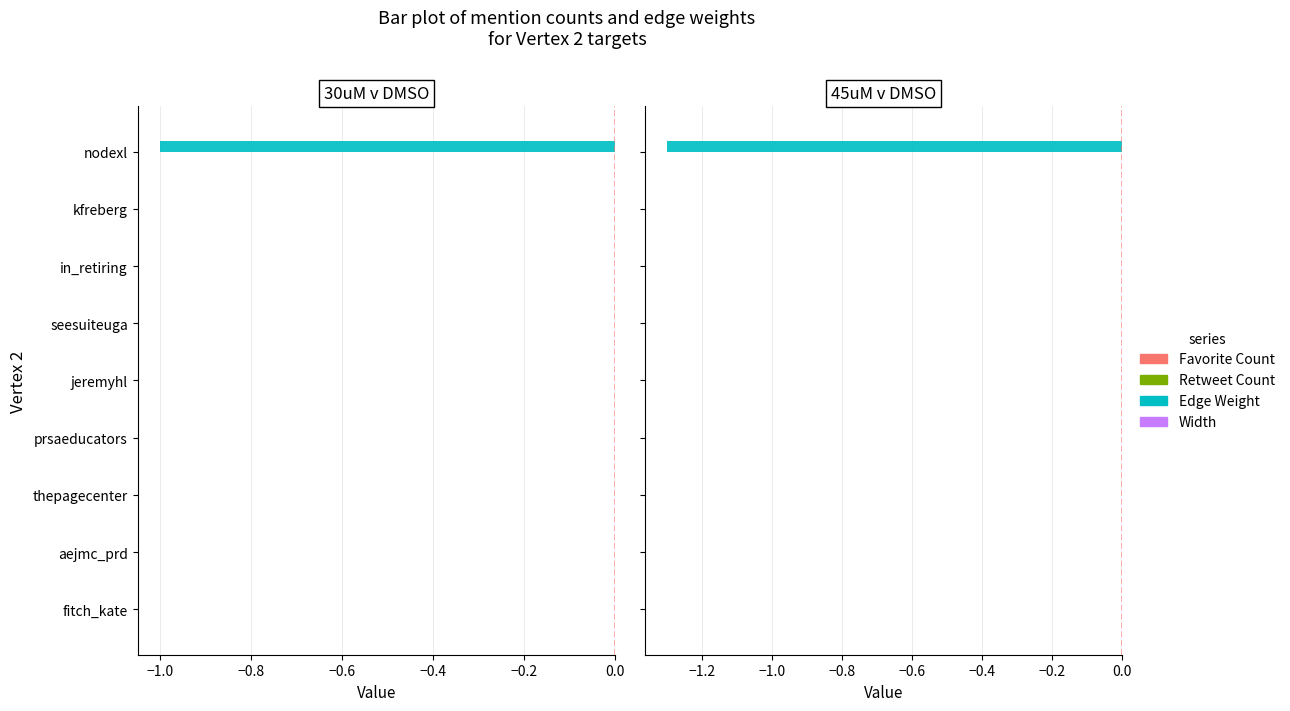

What position from the left is −0.8?

3